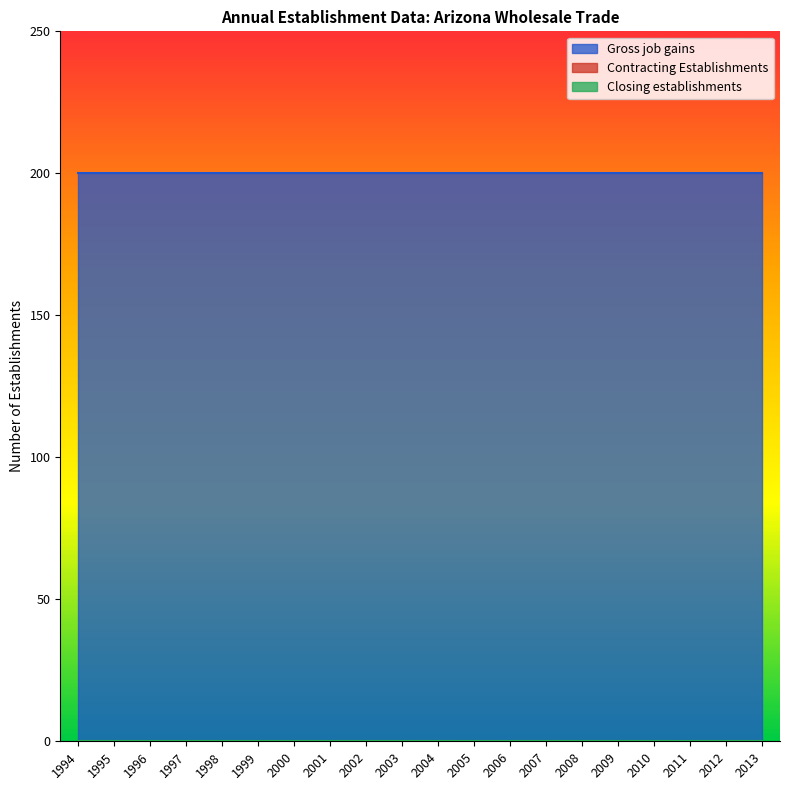

The value of Contracting Establishments at 2013 is 0. True or false?

True